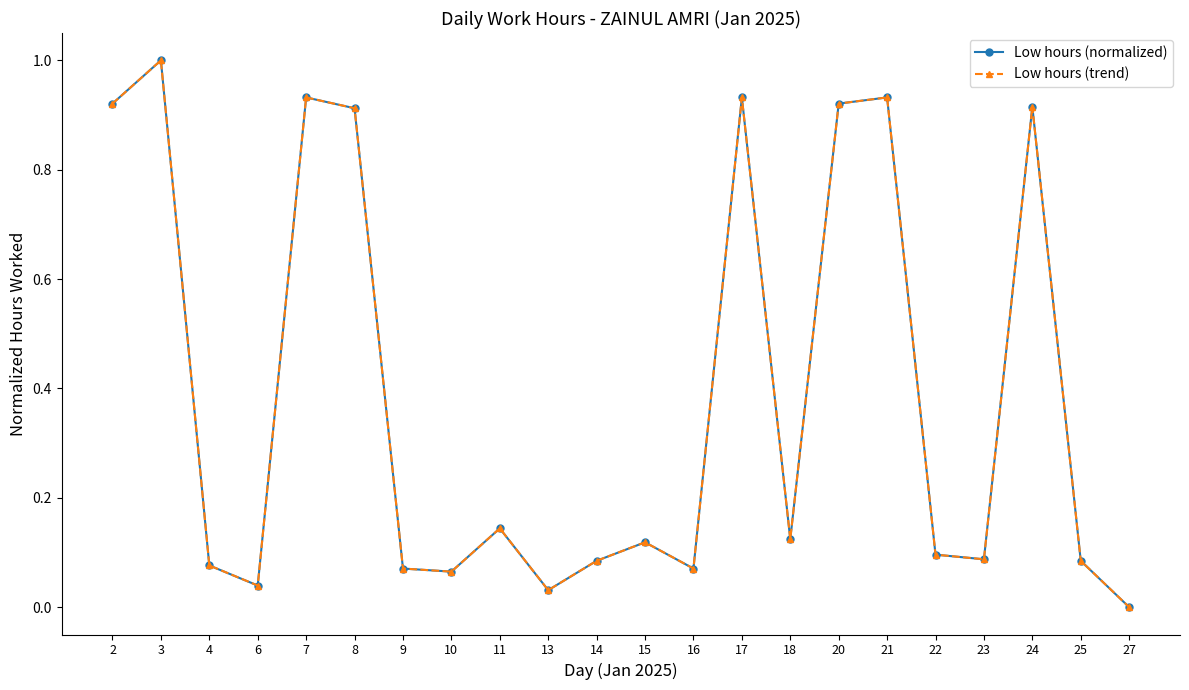

In Low hours (trend), how many points are higher than both neighbors (excluding endpoints)?

7